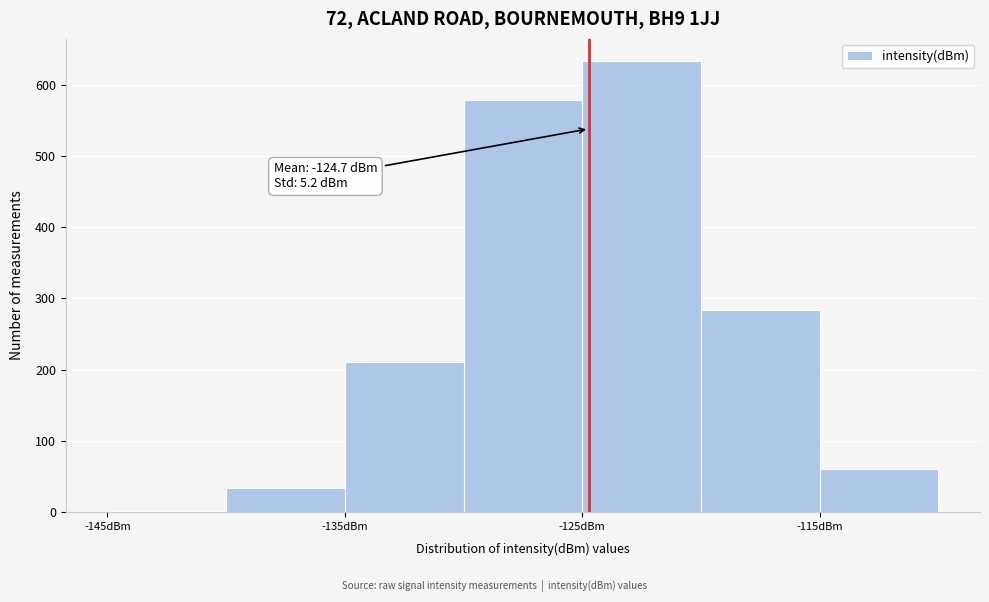

Over which range of the x-axis is the bar tallest?

-125 to -120